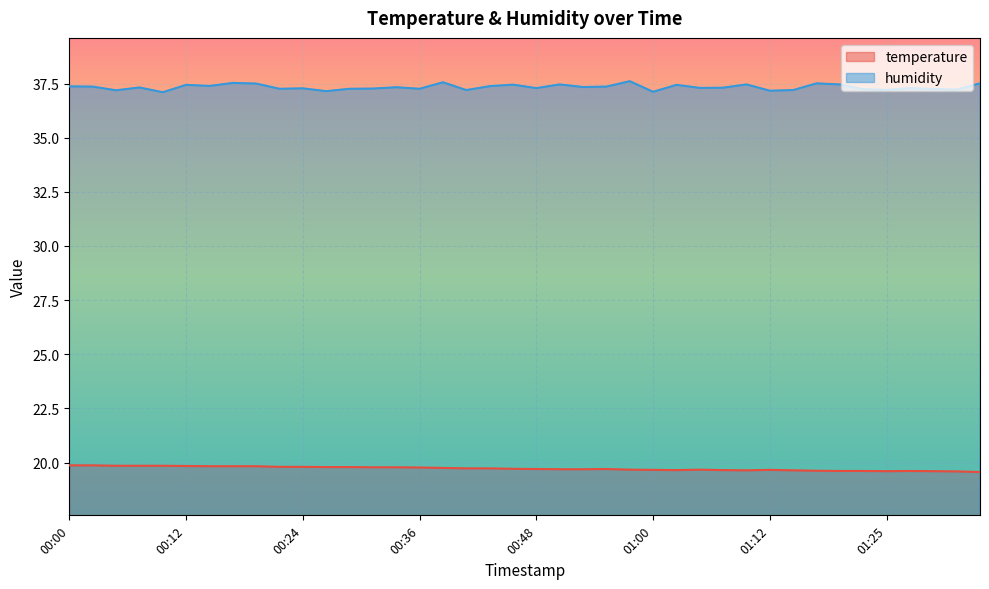

Rank the series at 00:58 from highest to lowest value.

humidity, temperature